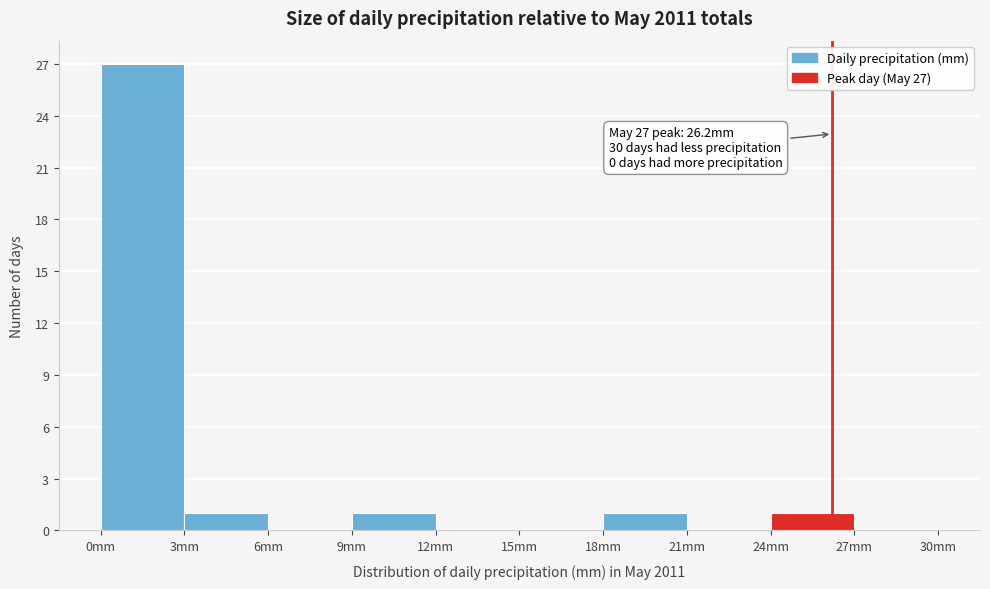

Which range on the x-axis has the tallest bar?

0 to 3